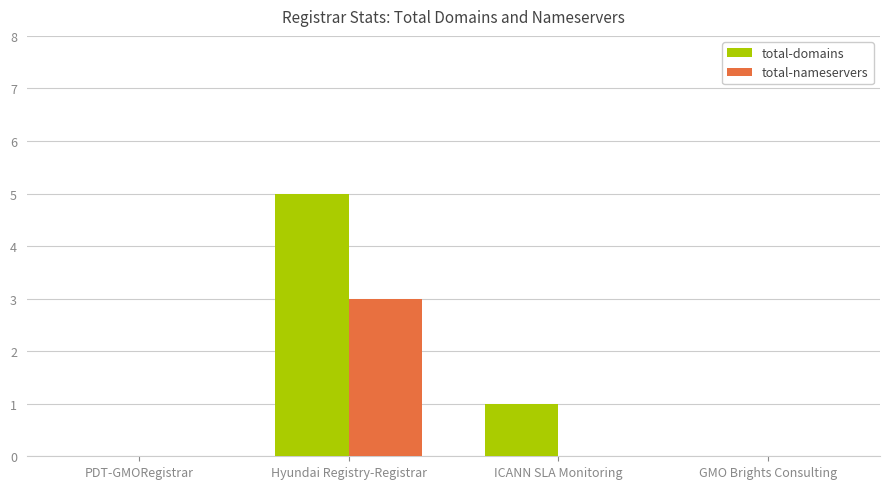

Reading left to right, list all the values displayed in this chart.

total-domains: 0	5	1	0
total-nameservers: 0	3	0	0